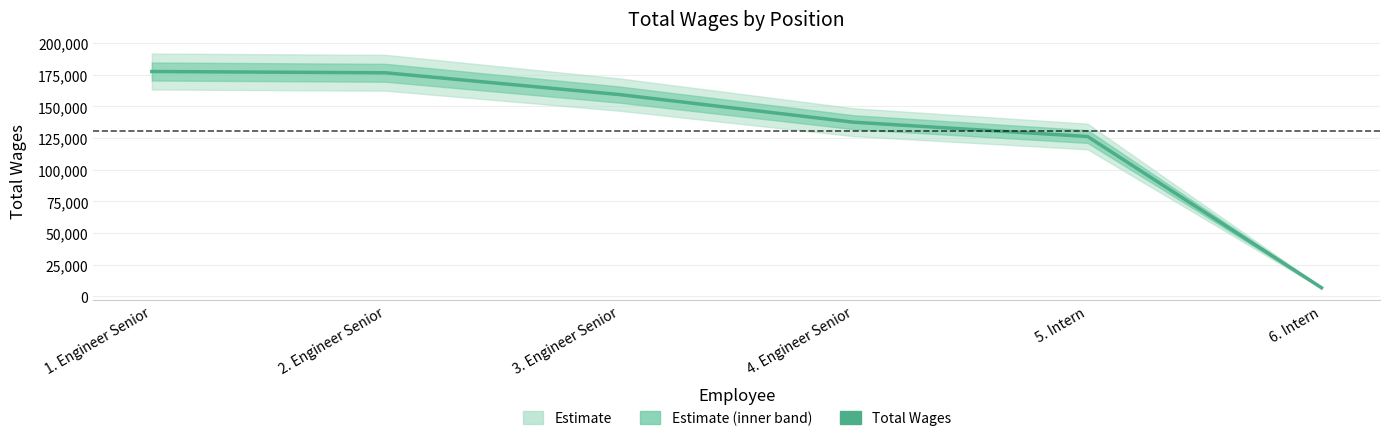

Is it true that the value at 5. Intern is 126229?

True